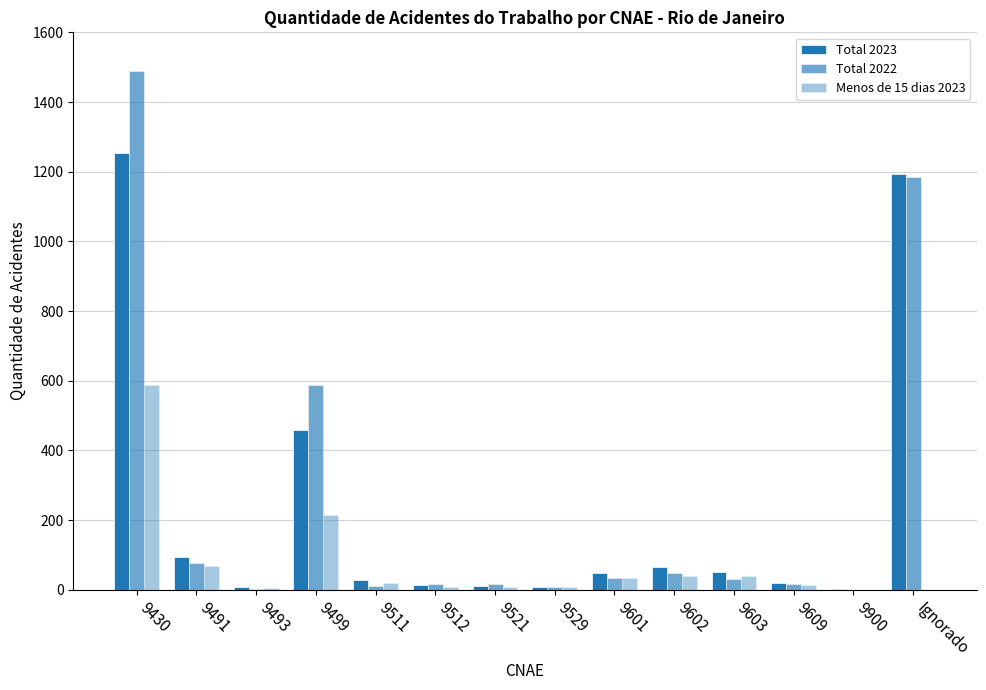

Reading left to right, extract all data points from this chart.

Total 2023: 1254	93	7	460	28	14	10	9	49	66	50	19	3	1193
Total 2022: 1490	77	3	589	11	16	16	9	33	47	30	18	0	1185
Menos de 15 dias 2023: 589	68	6	214	19	9	8	7	33	41	40	15	0	0